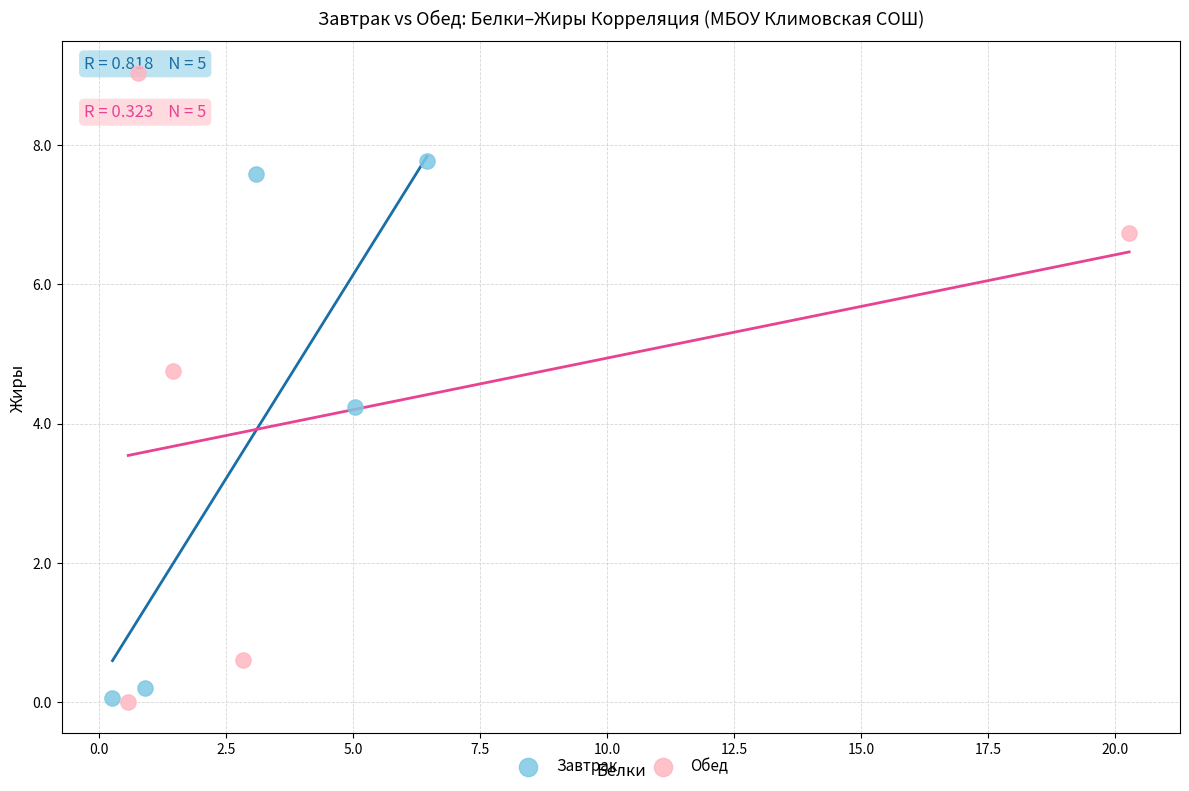

Which series has the largest Y range (max minus min)?

Обед